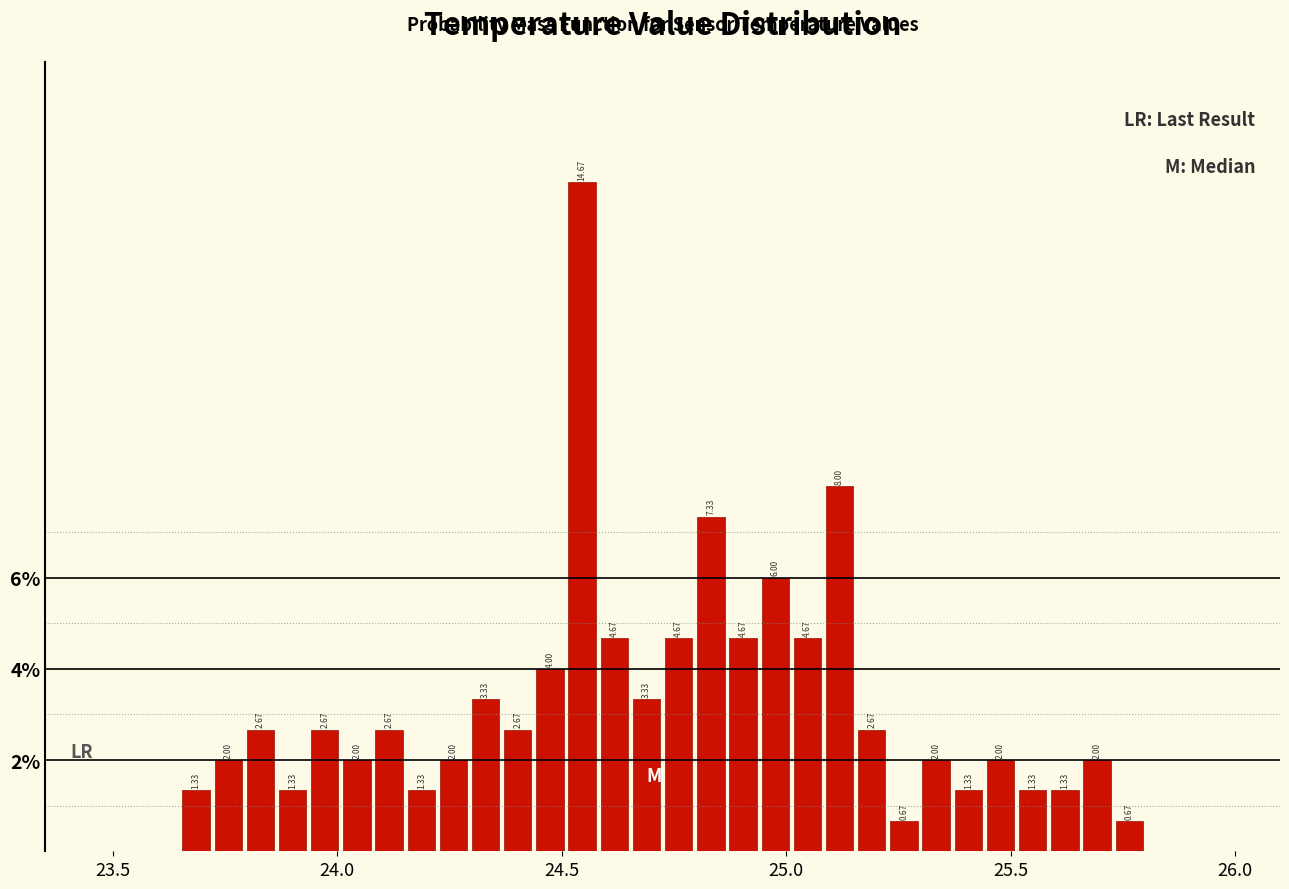

Read against the x-axis, roughly where is the centre of the tallest bar?

24.55